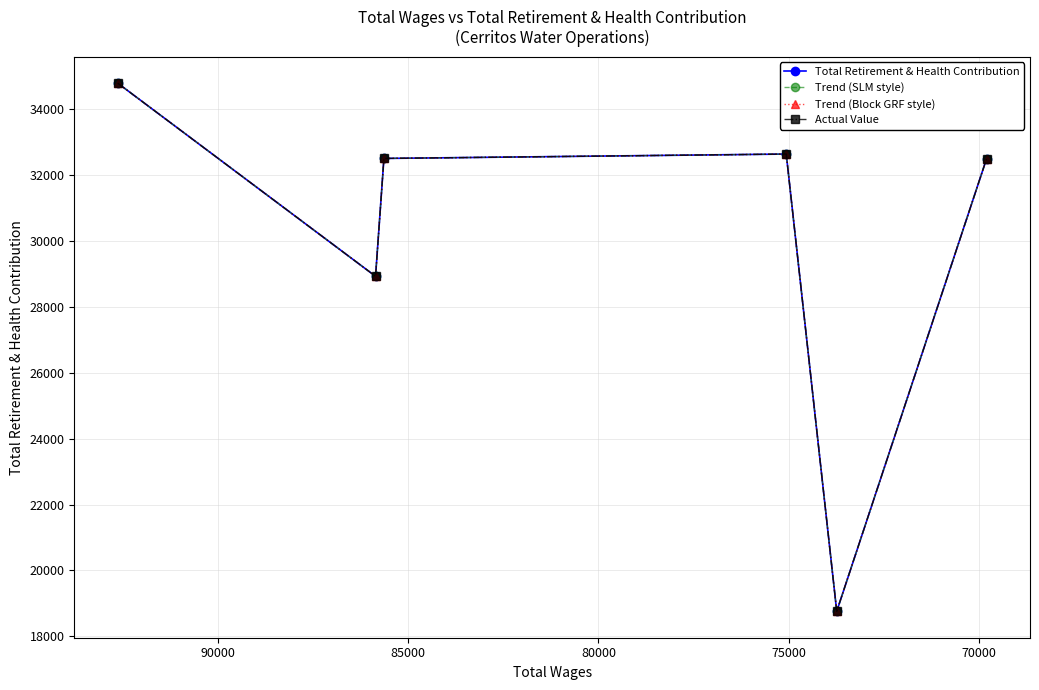

True or false: Trend (Block GRF style) has a value of 32634 at 80000.

True